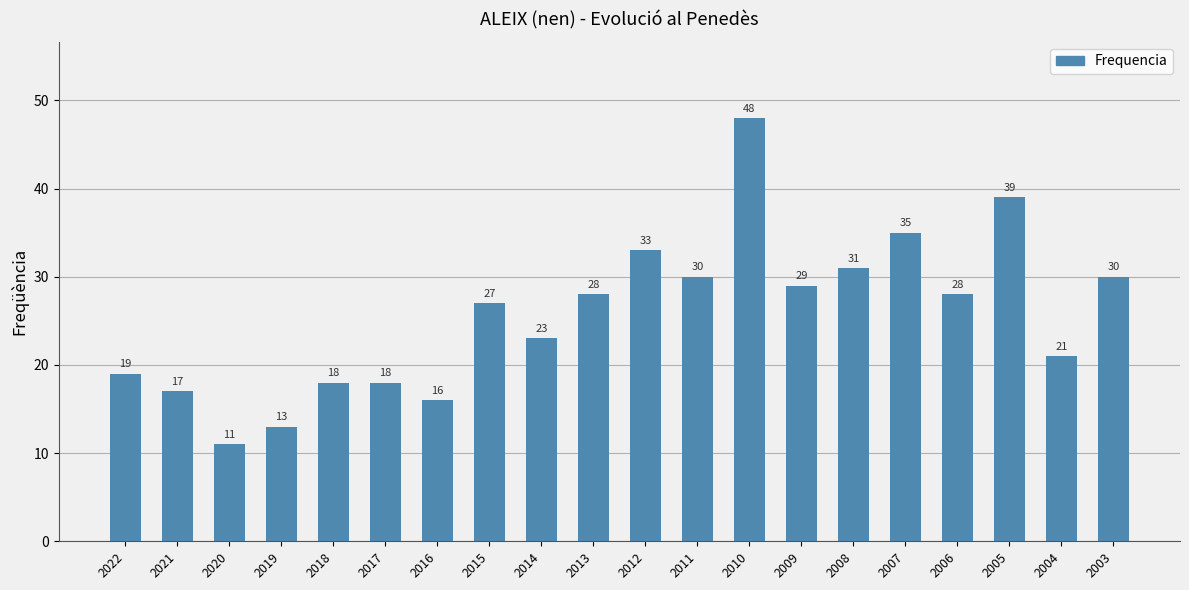

What is the change in value from 2012 to 2007?

+2